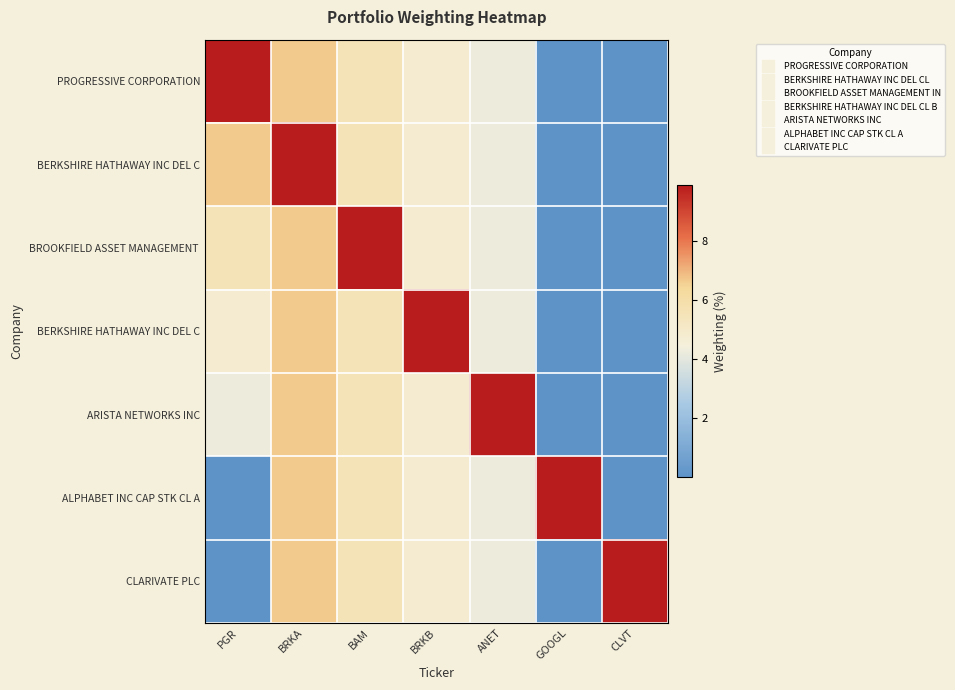

At which category is the sum across all series the highest?

BRKA